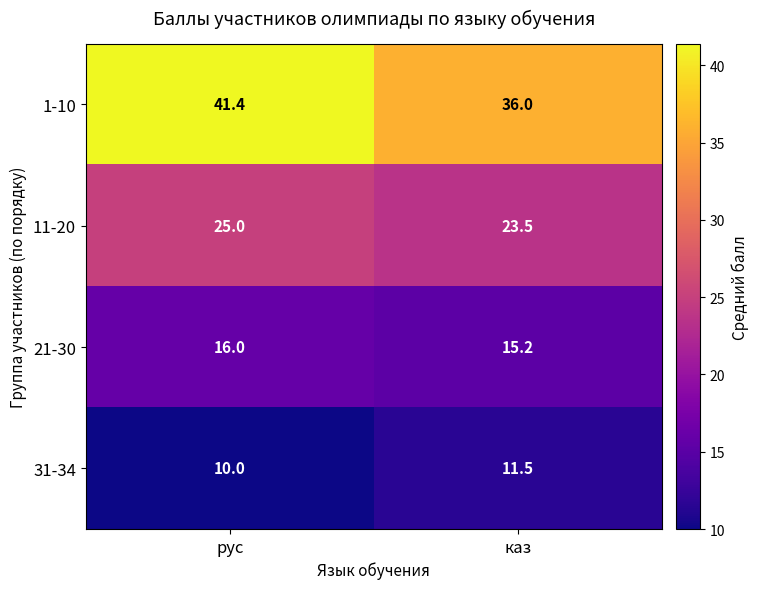

What is the spread (max minus min) of values at рус?

31.4